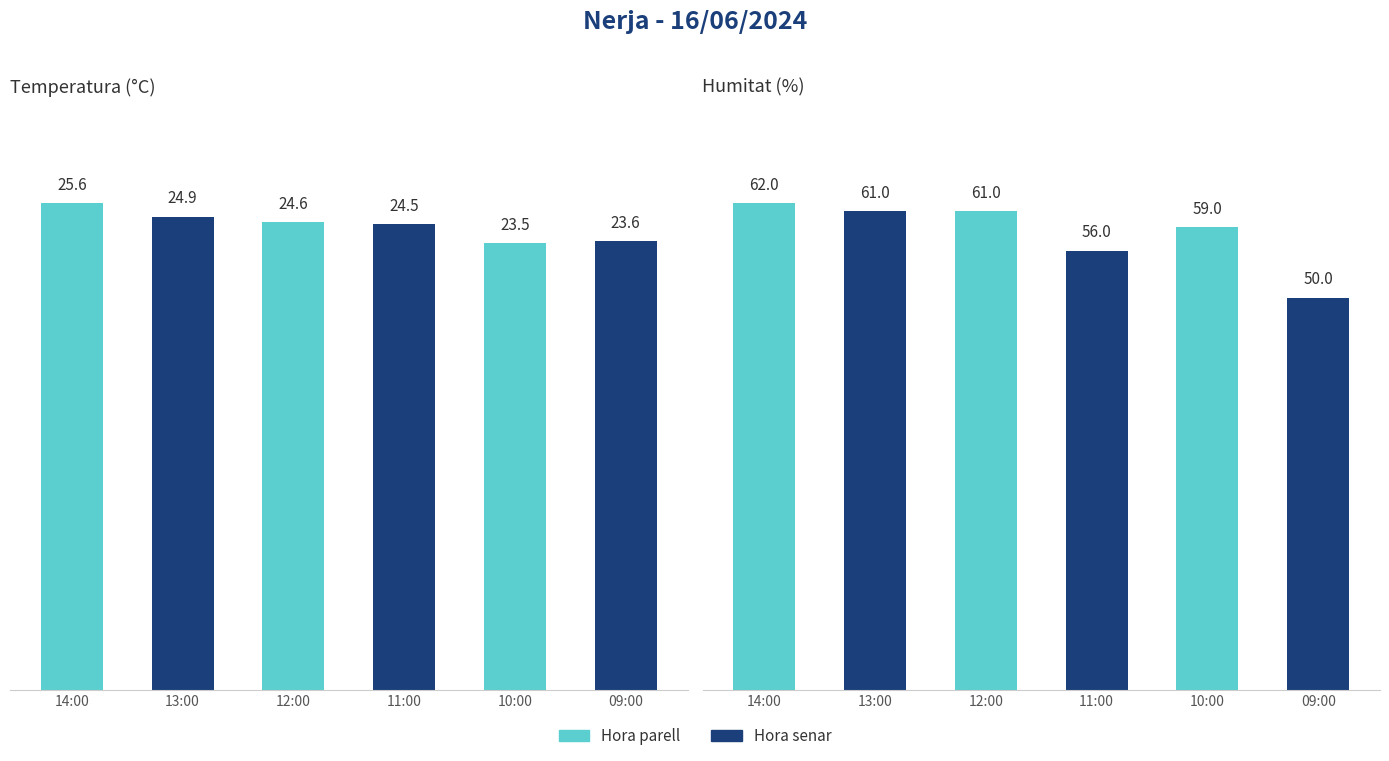

What is the value of the Humitat (%) bar at the 1st from the left?

62.0